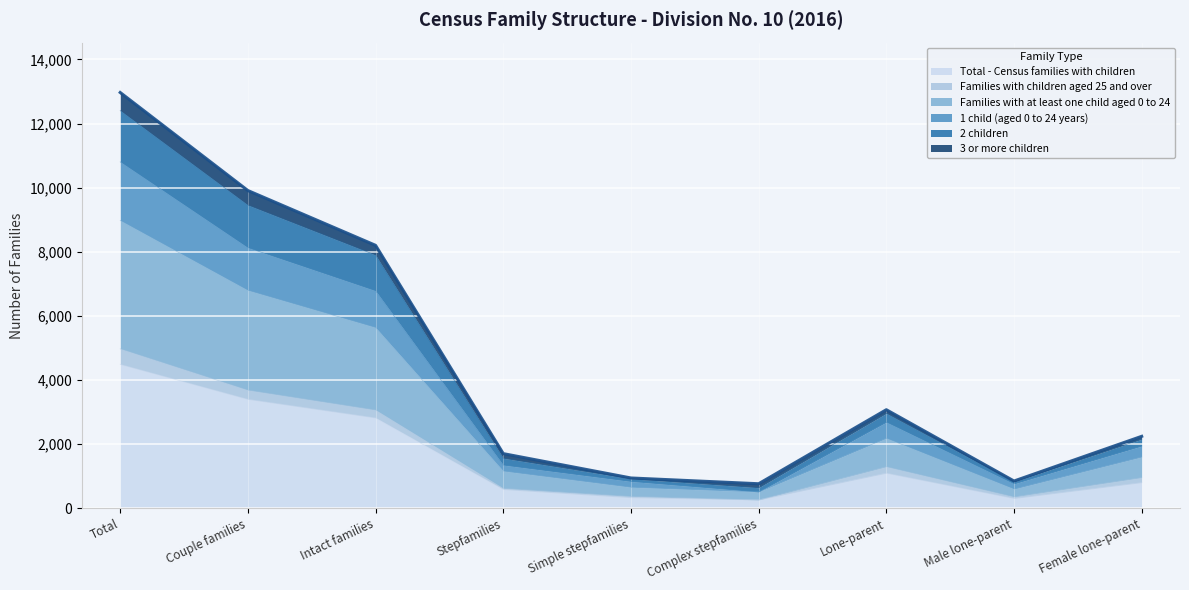

Between Couple families and Male lone-parent, which is larger?

Couple families